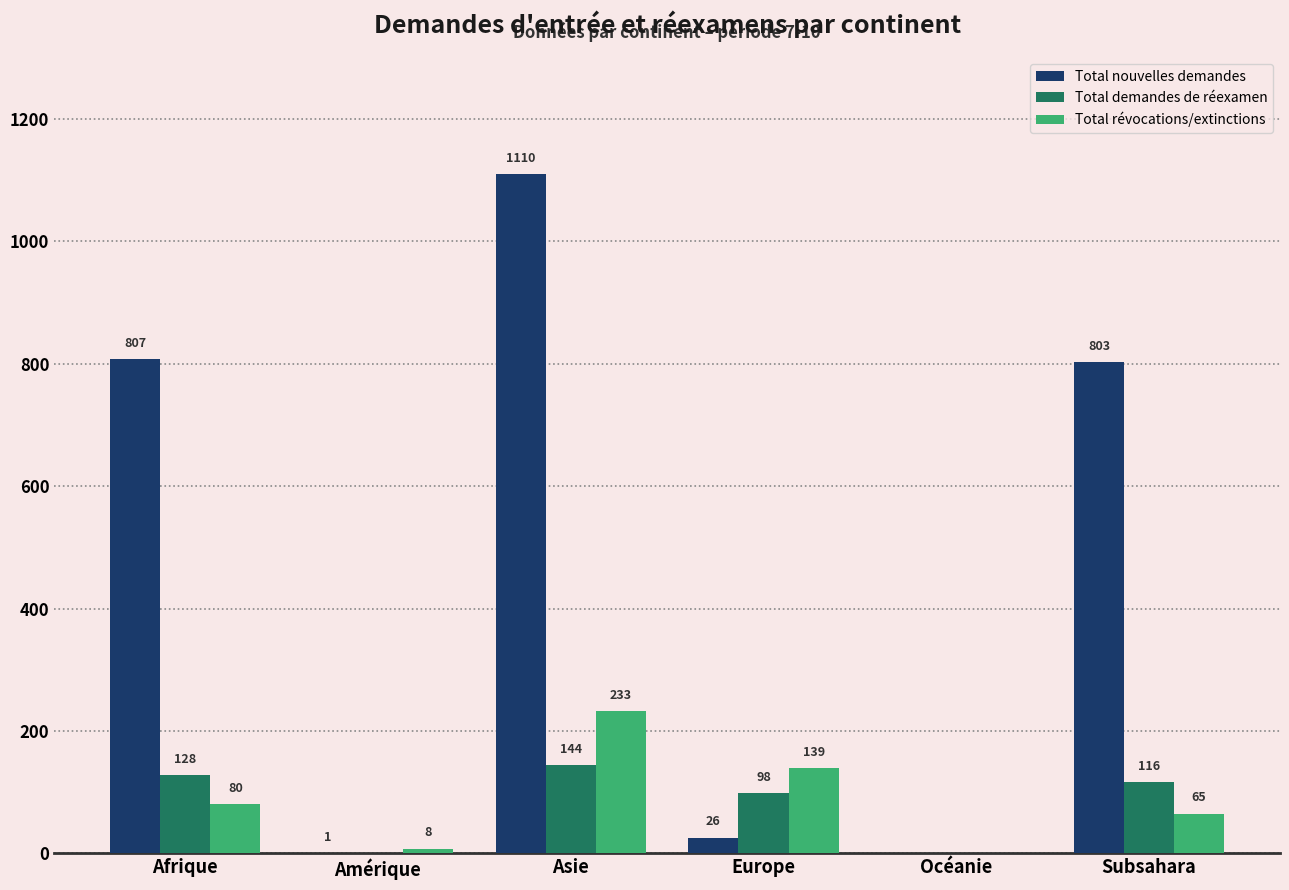

Count the number of categories in the chart.

6